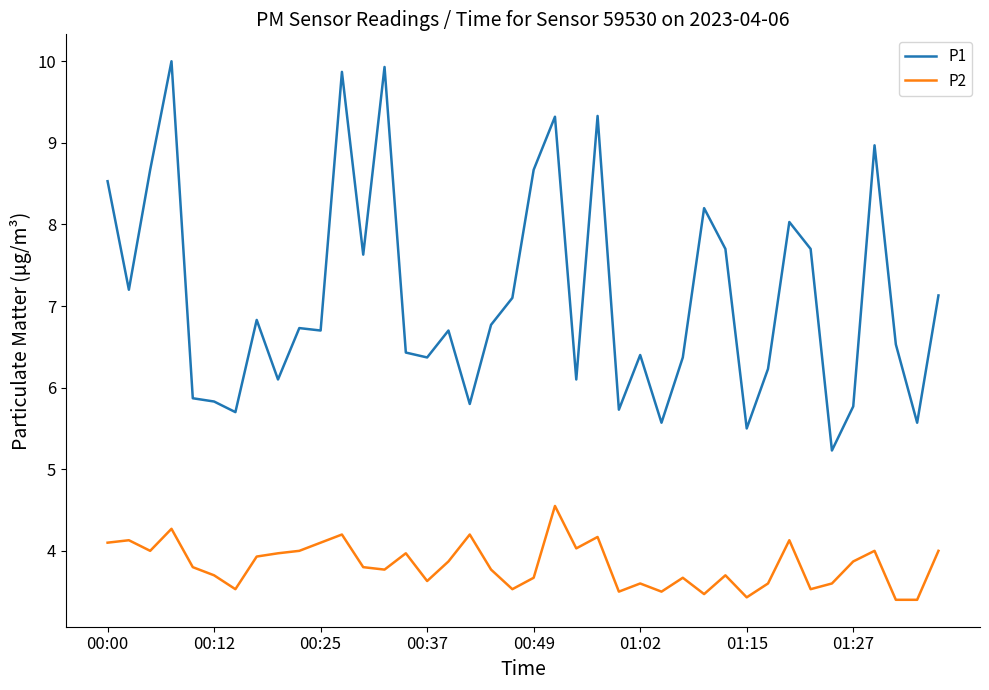

True or false: P2 and P1 intersect in this chart.

False